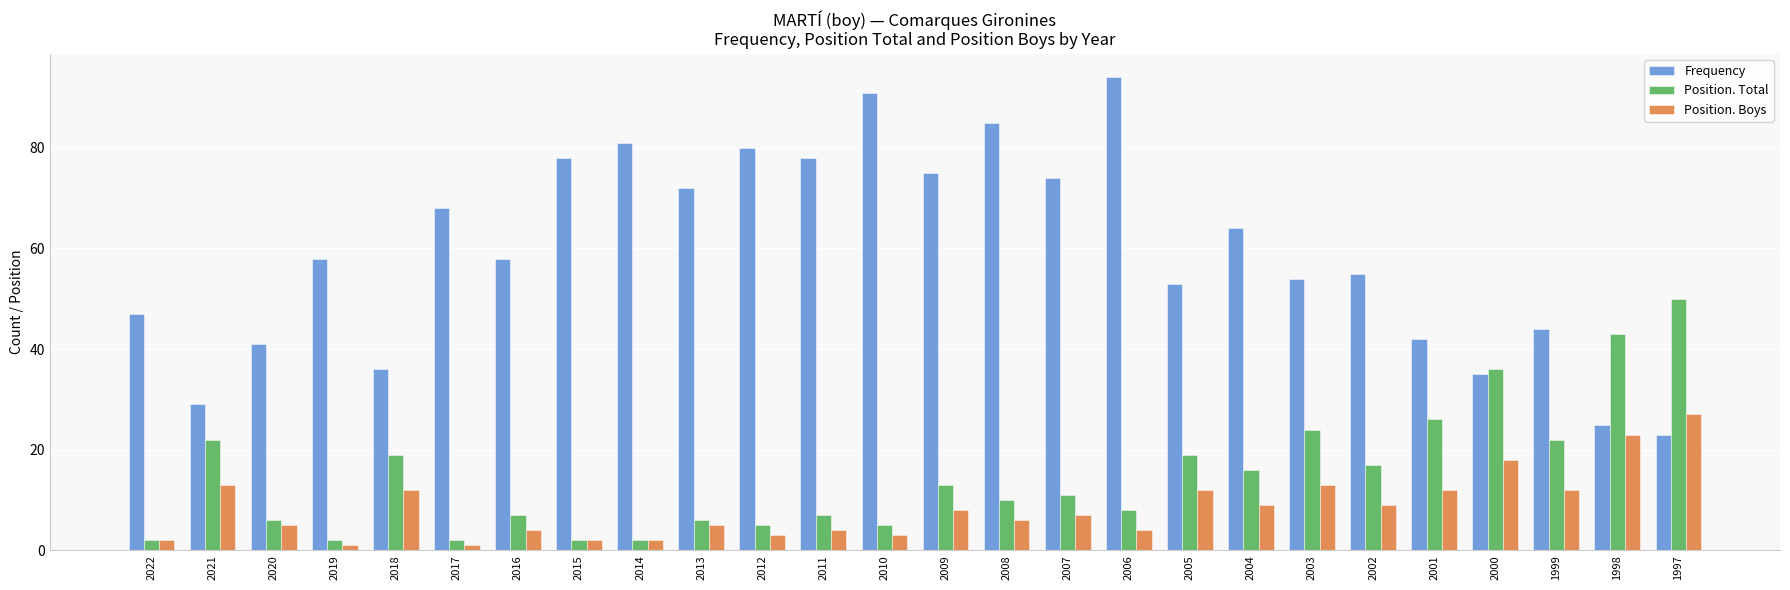

Where does the Position. Boys series first go above 7?

2021